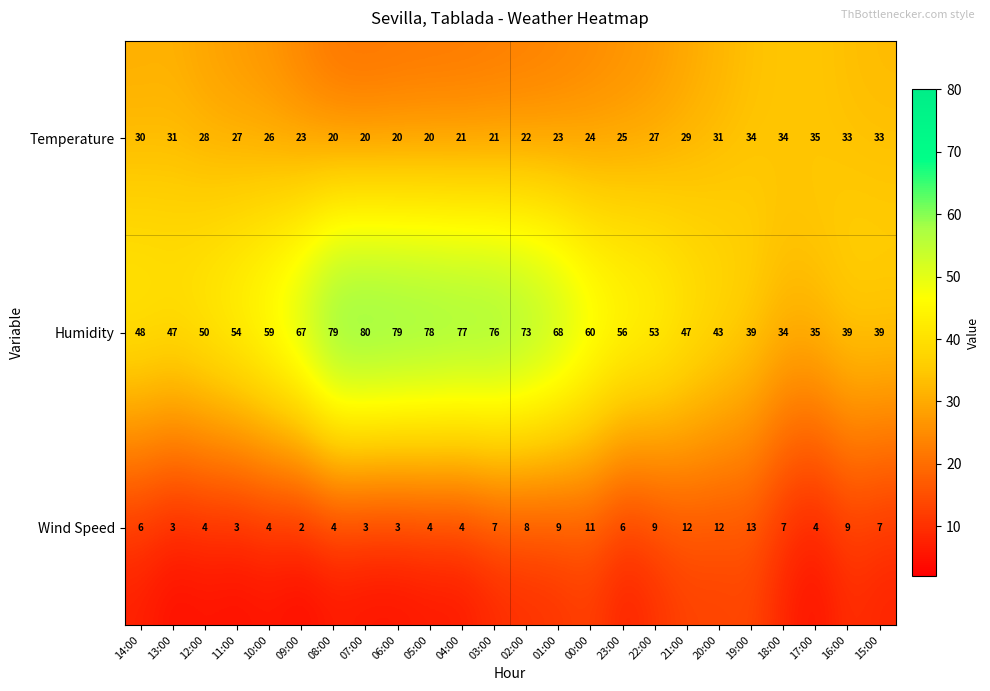

True or false: Humidity has a value of 59 at 10:00.

True